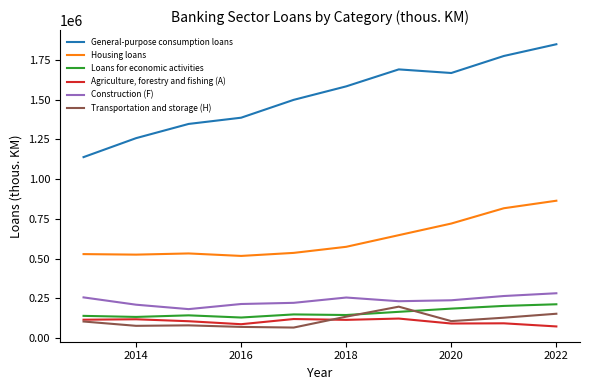

True or false: Loans for economic activities and General-purpose consumption loans intersect in this chart.

False